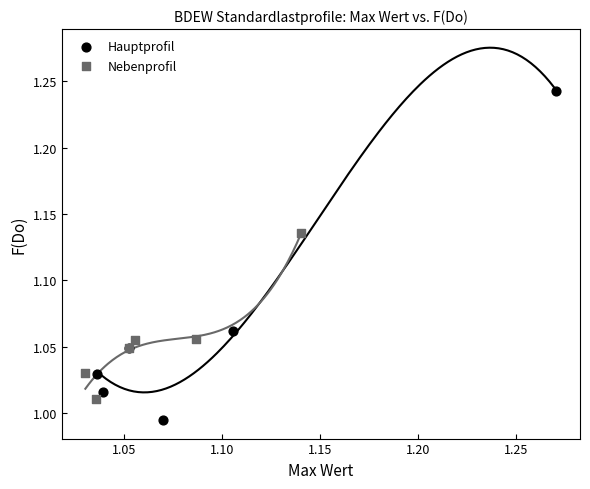

Which series has the widest spread of Y values?

Hauptprofil